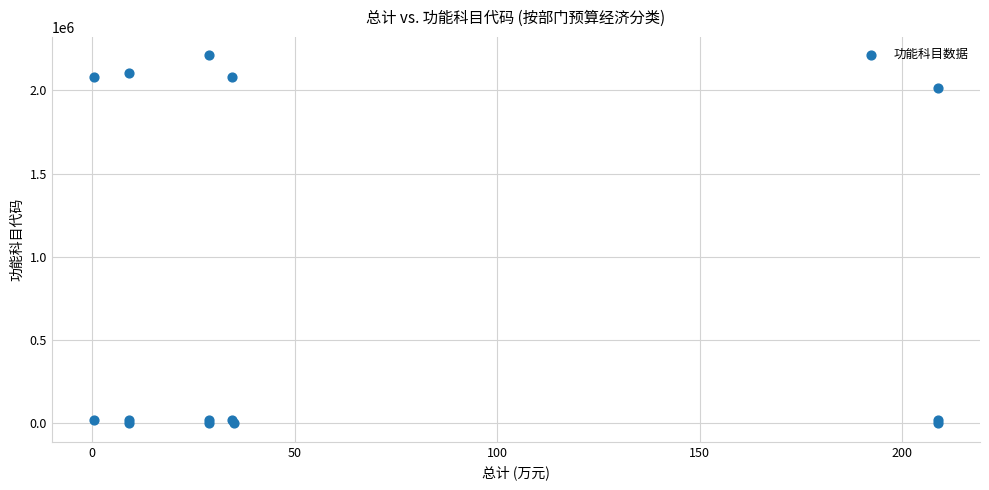

What Y value in the scatter plot is closest to 1105201?

2013601